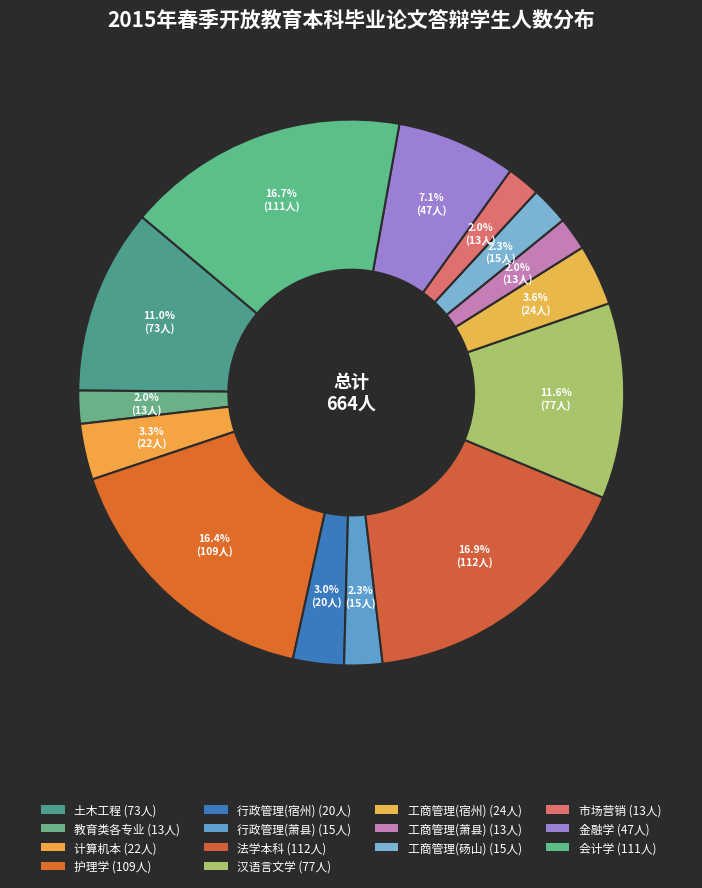

To the nearest percent, what portion does 汉语言文学 represent?

12%